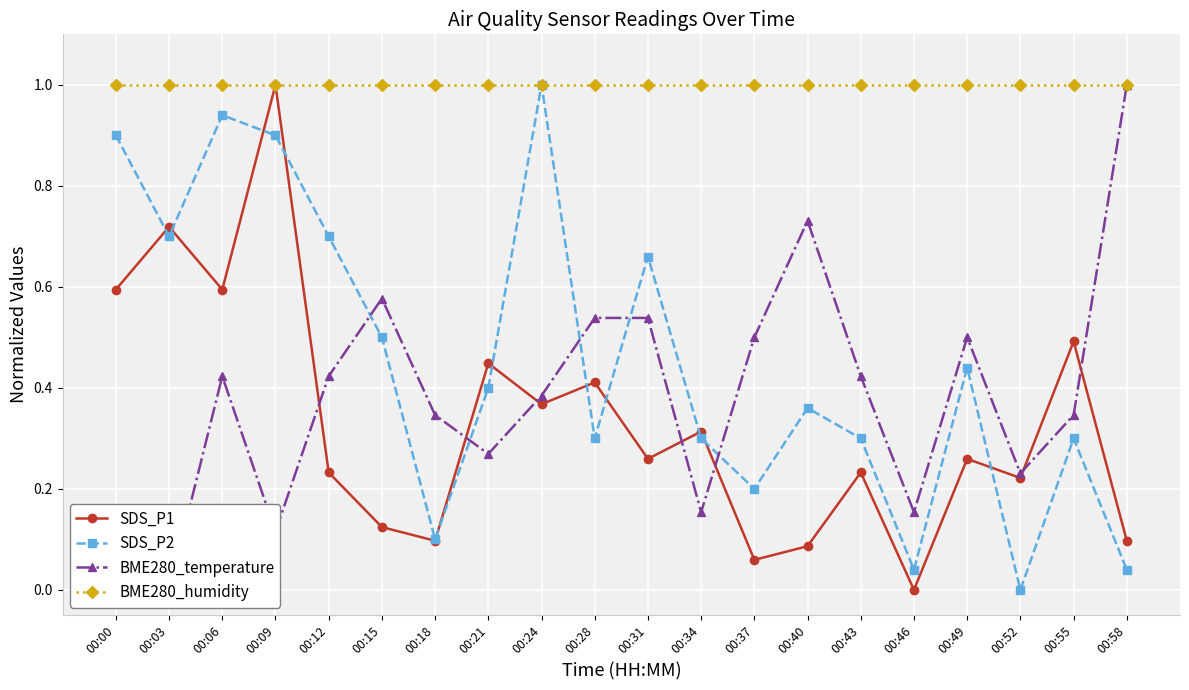

At which label is SDS_P1 closest to 0?

00:46